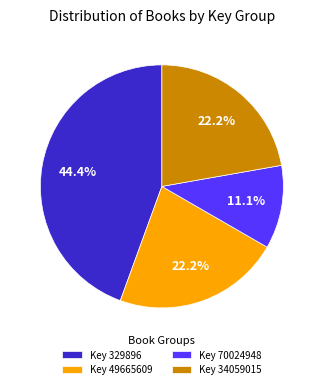

What percentage do Key 34059015 and Key 329896 together represent?

66.7%